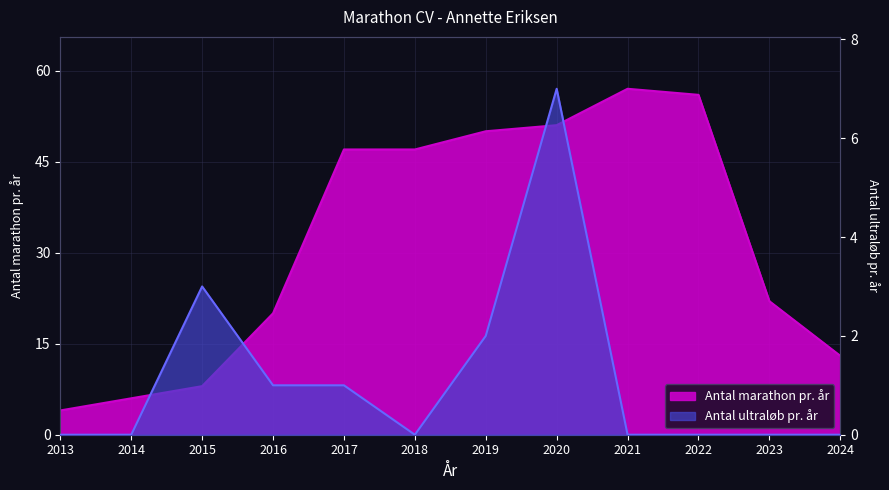

Between 2017 and 2013, which is larger?

2017